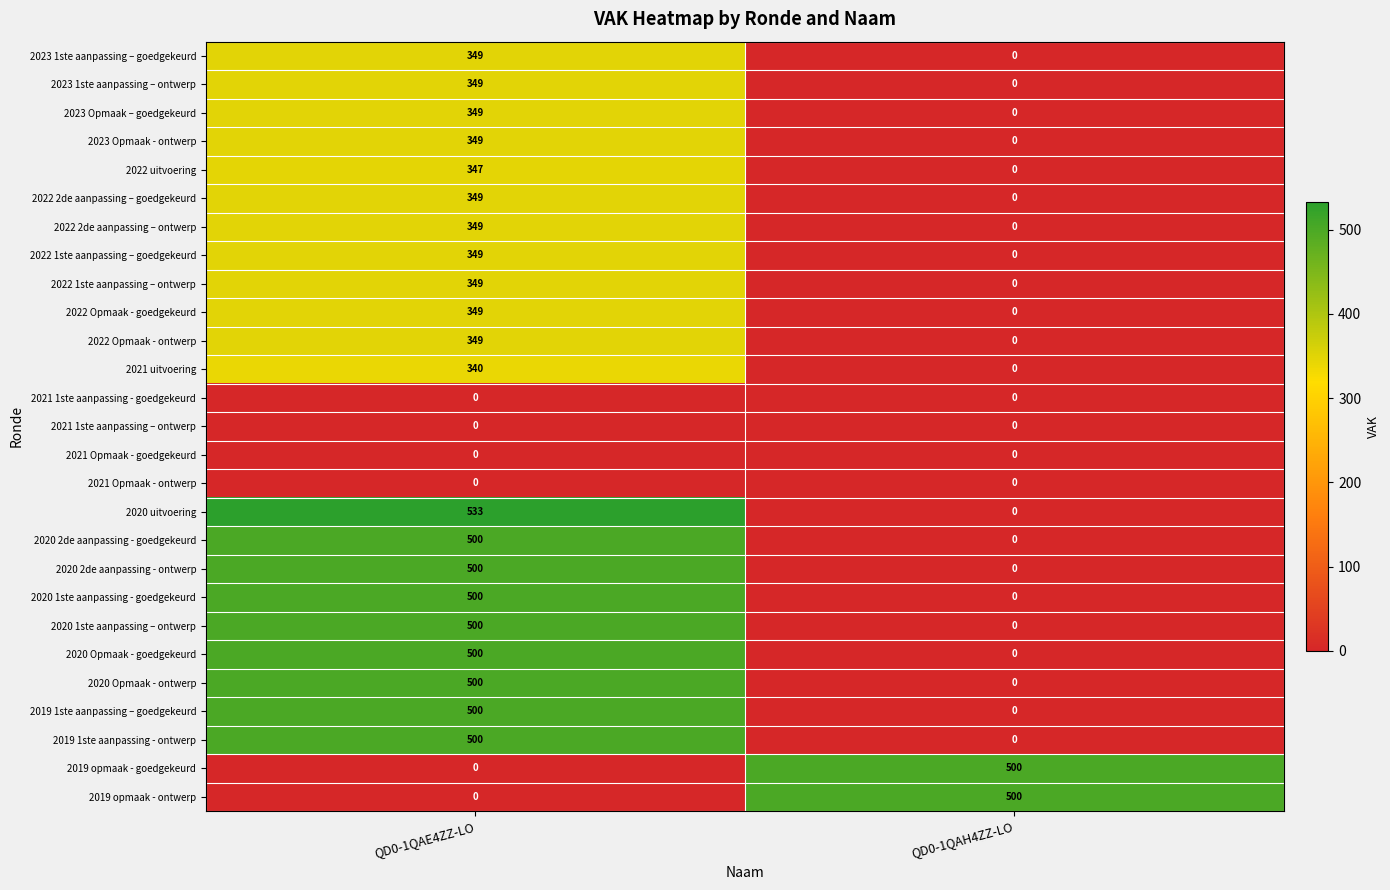

What is the total value across all series at QD0-1QAH4ZZ-LO?

1000